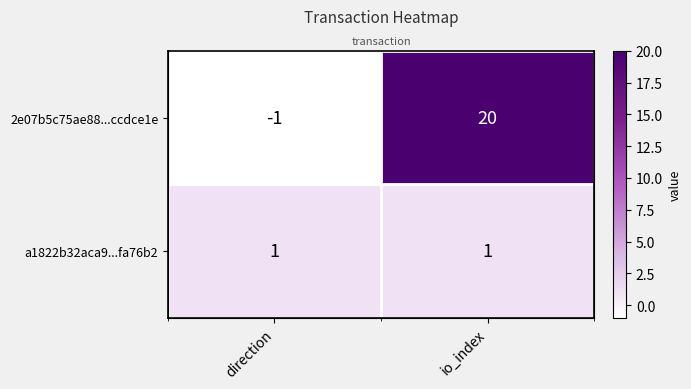

Count the 2e07b5c75ae88...ccdce1e values in the range -1 to 20.

2